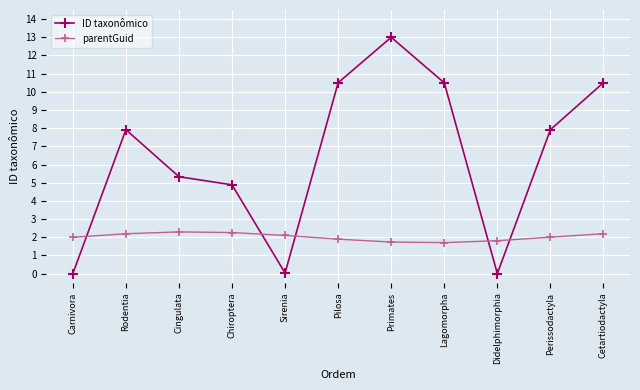

In ID taxonômico, how many points are higher than both neighbors (excluding endpoints)?

2